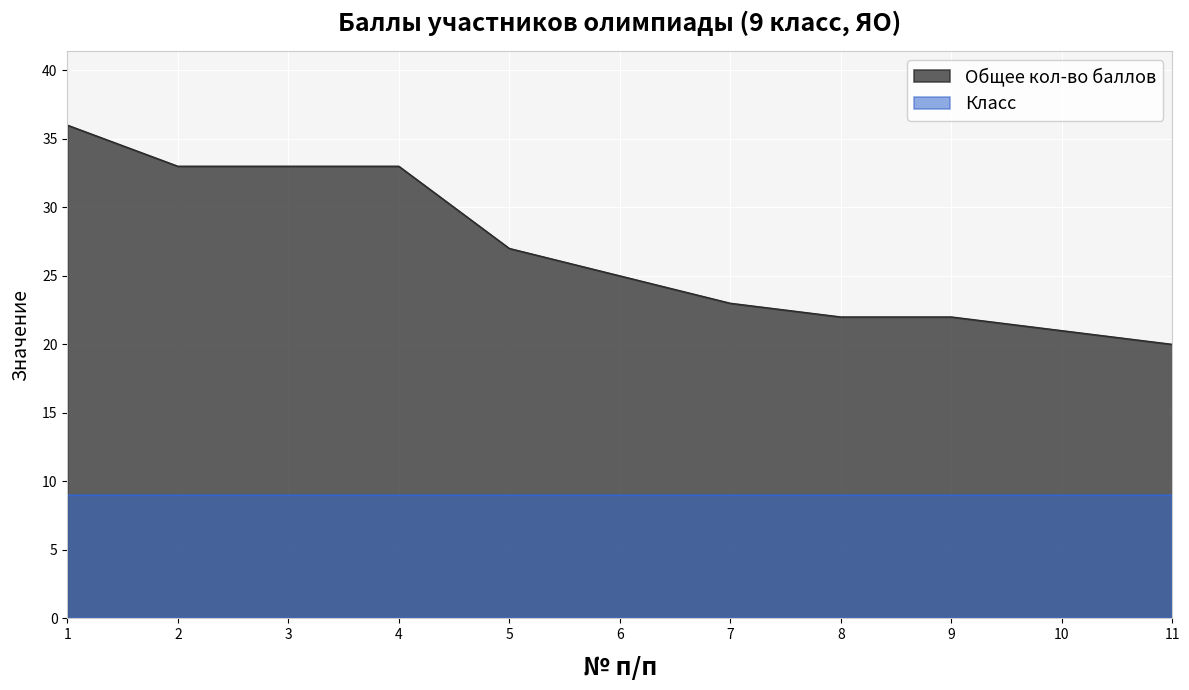

What is the difference between the maximum and second lowest values?

15